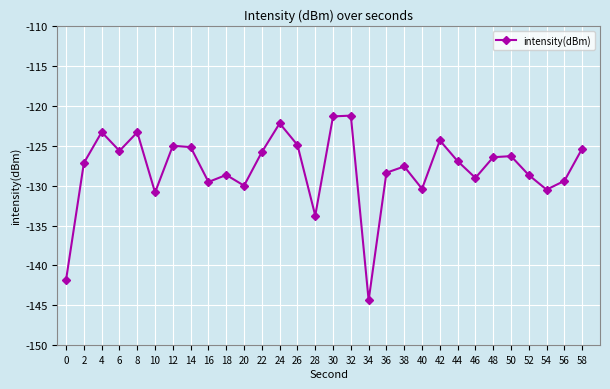

Which has a higher value, 28 or 0?

28